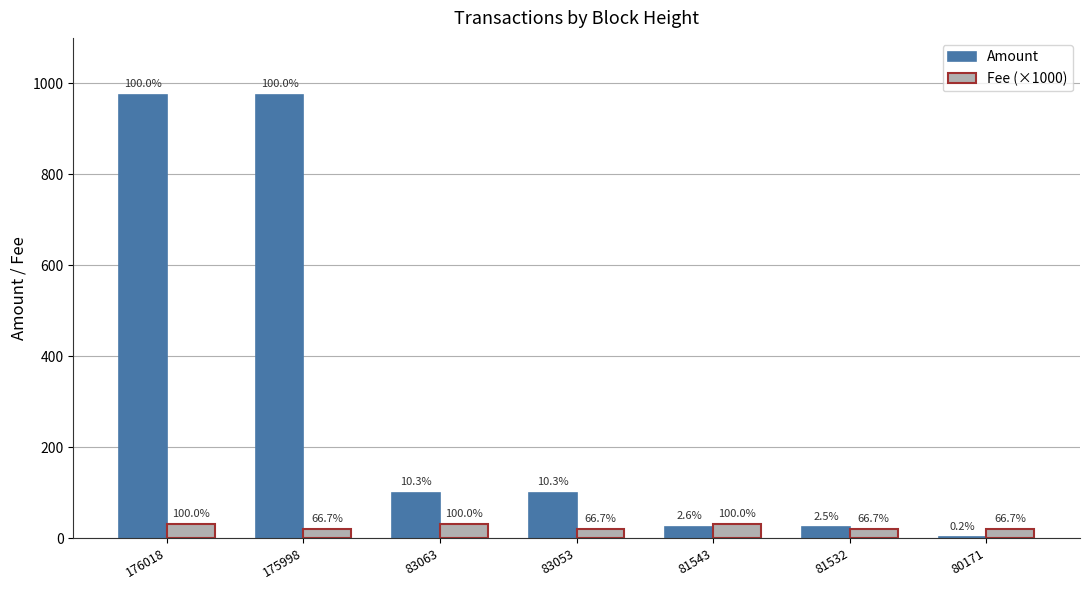

At how many categories does at least one series exceed 934?

2